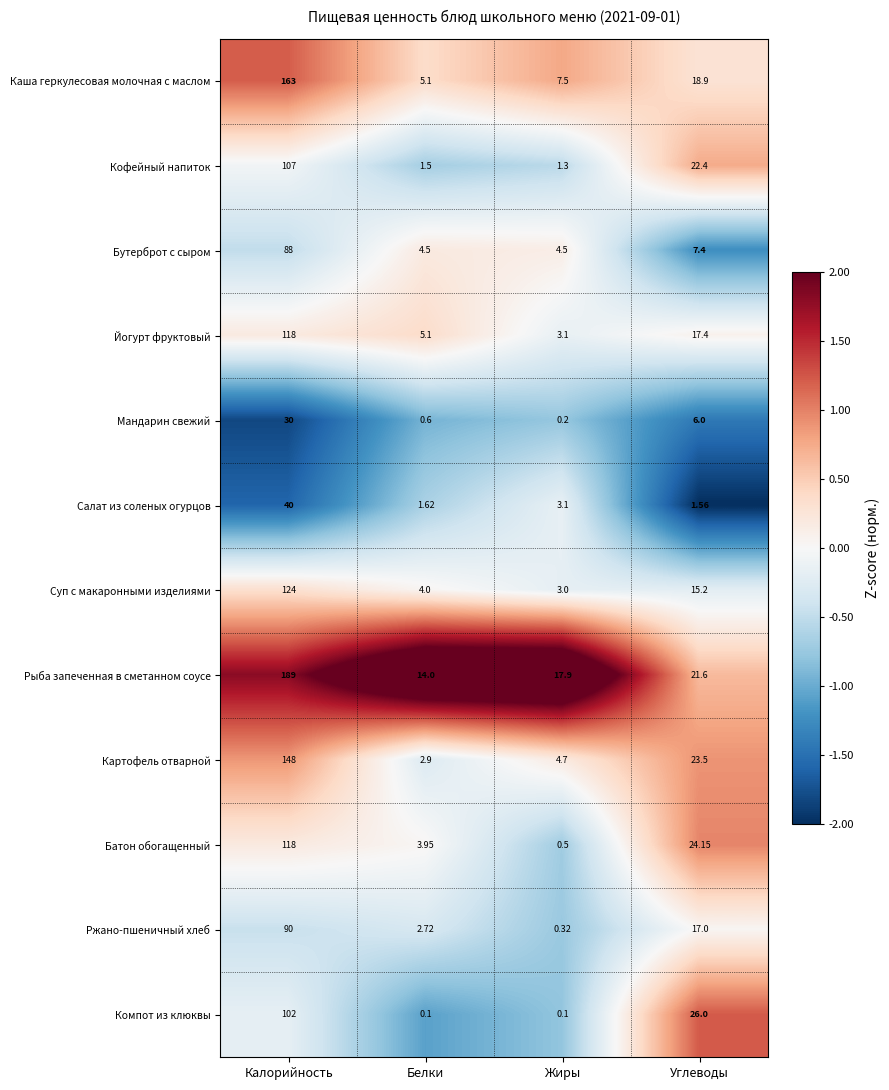

How many categories are shown in the chart?

4